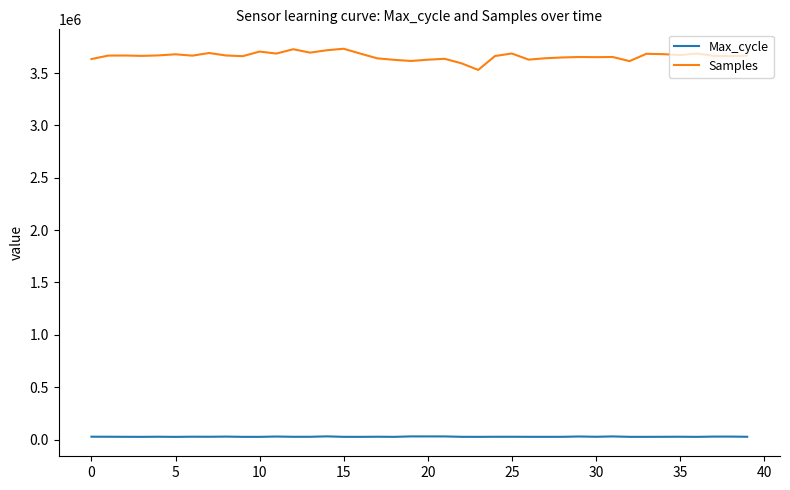

What is the difference between the maximum and minimum values in the Max_cycle series?

4750